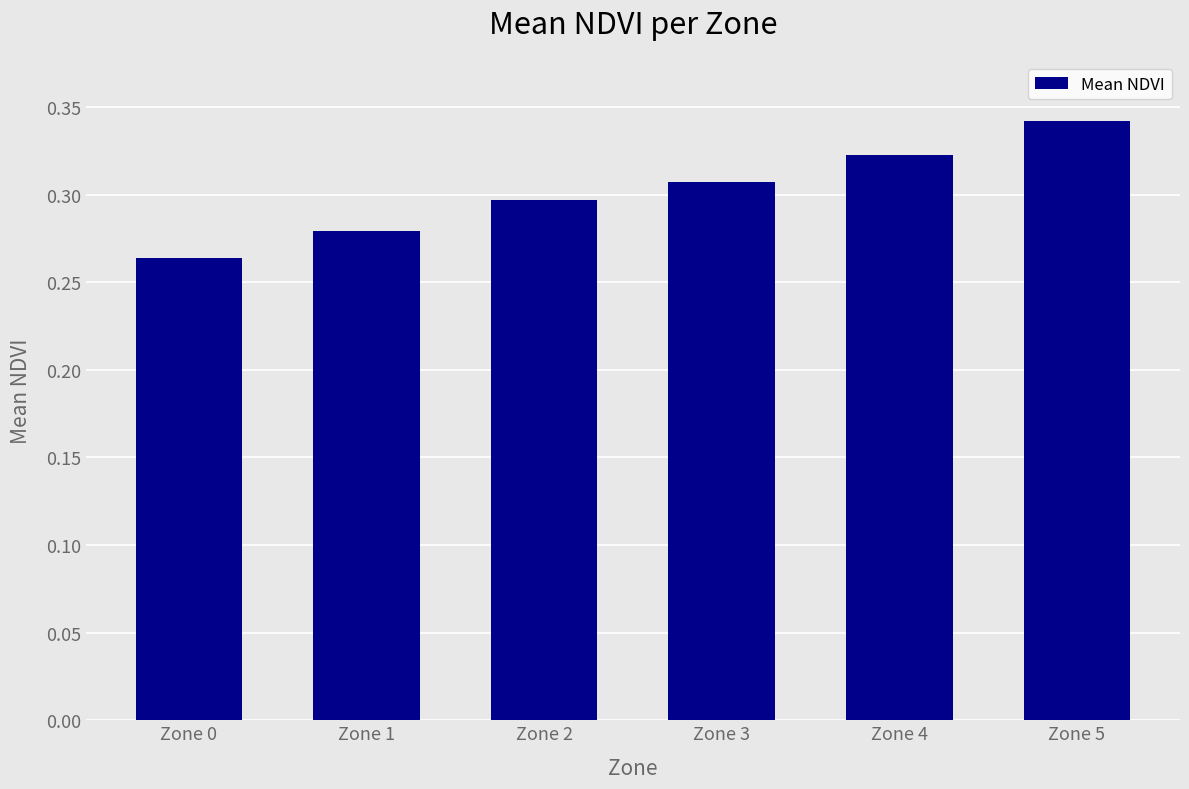

What is the sum of all values?

1.8